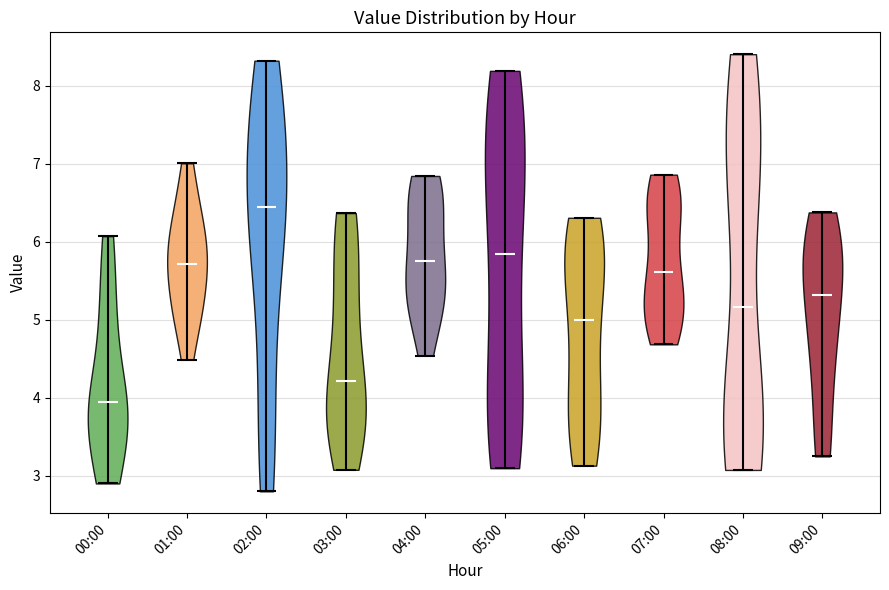

Which violin has the highest median line?

02:00